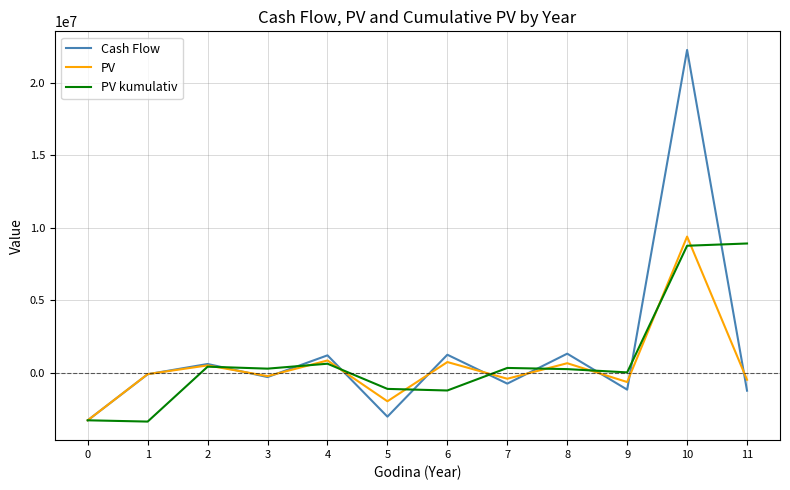

What is the total value across all series at 0?

-9808035.0